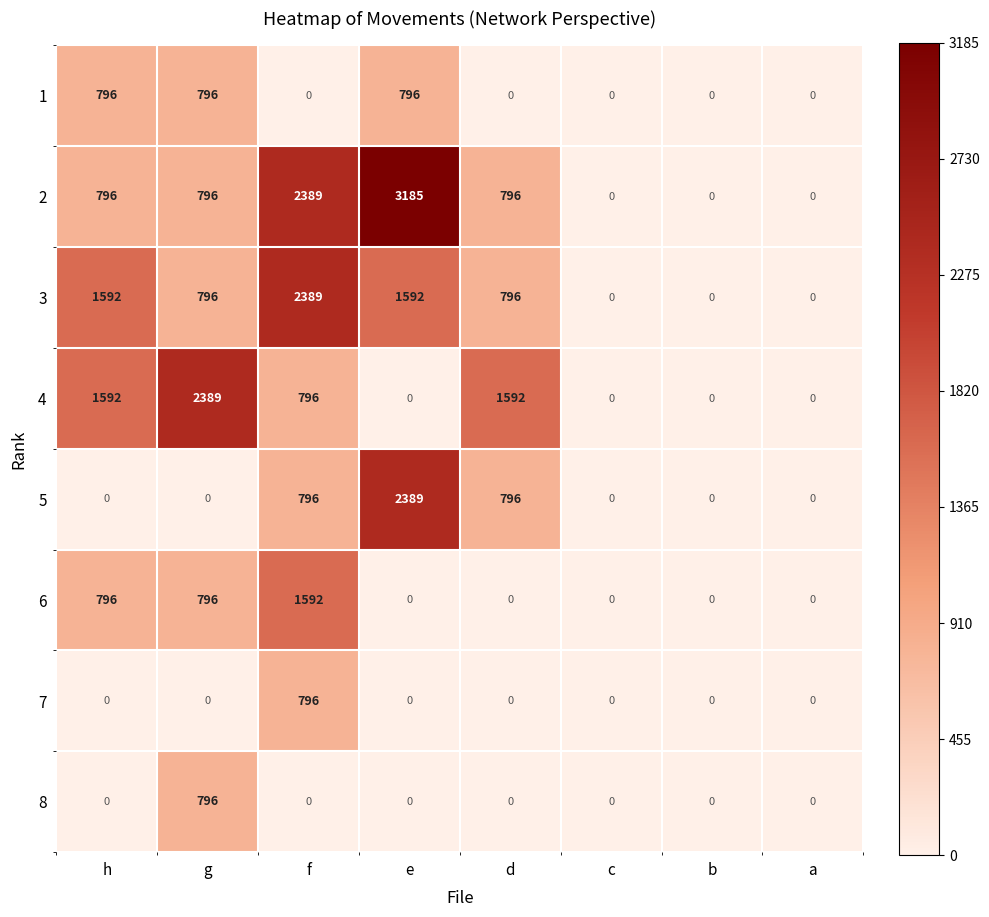

What is the spread (max minus min) of values at f?

2389